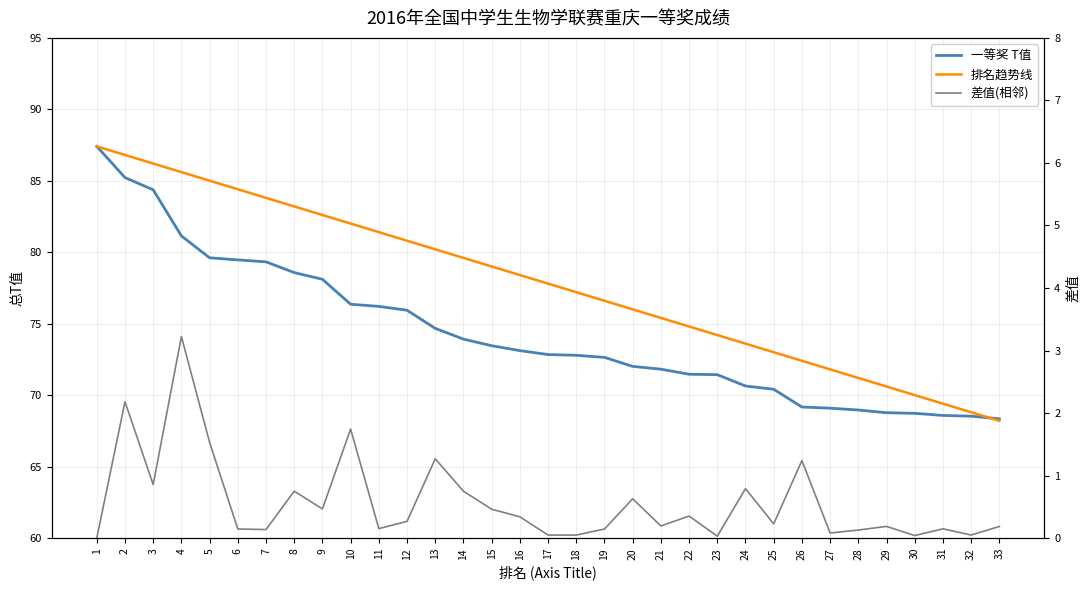

Rank the categories by 排名趋势线 value from lowest to highest.

33, 32, 31, 30, 29, 28, 27, 26, 25, 24, 23, 22, 21, 20, 19, 18, 17, 16, 15, 14, 13, 12, 11, 10, 9, 8, 7, 6, 5, 4, 3, 2, 1